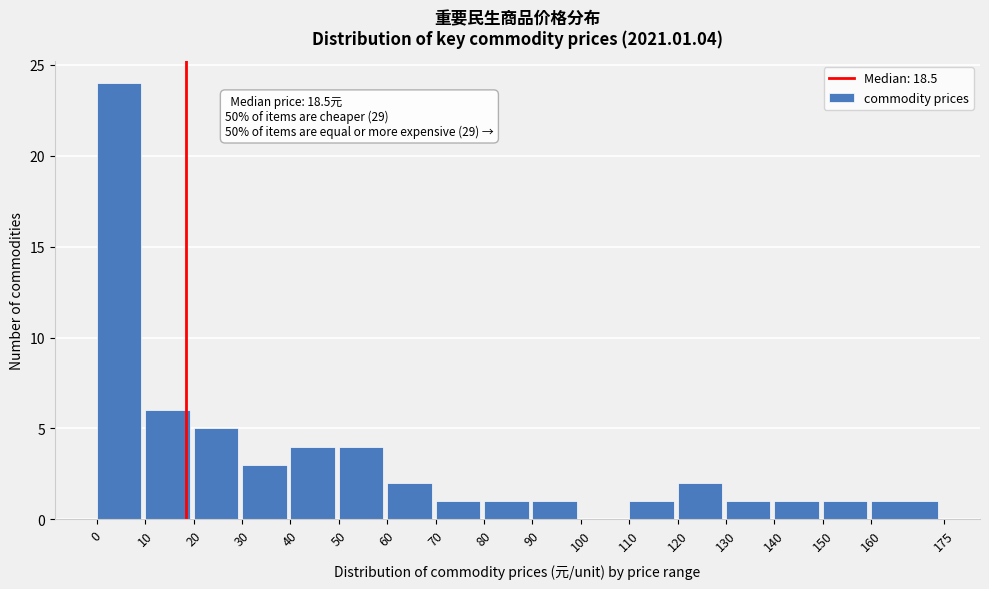

Over which range of the x-axis is the bar tallest?

0 to 10